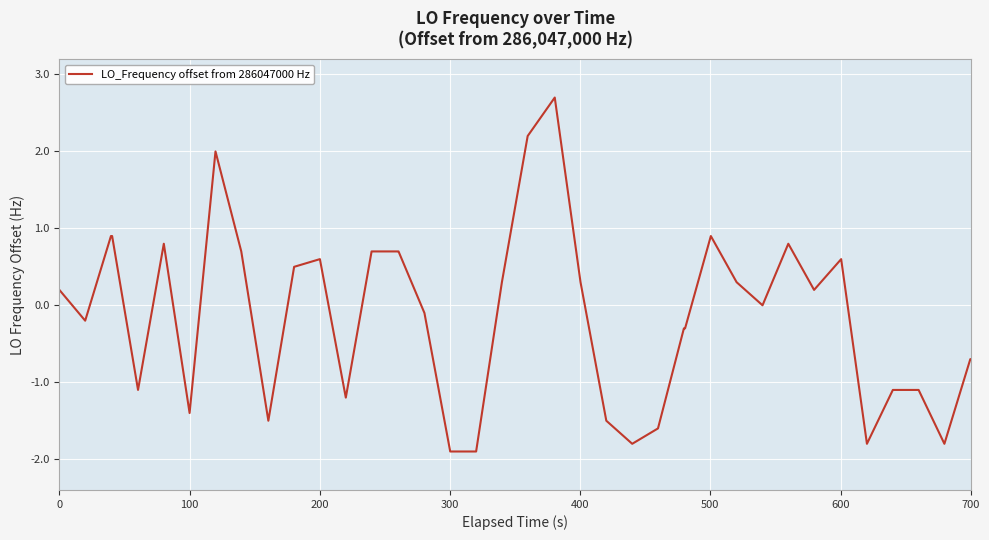

What is the difference between the maximum and minimum values?

4.6